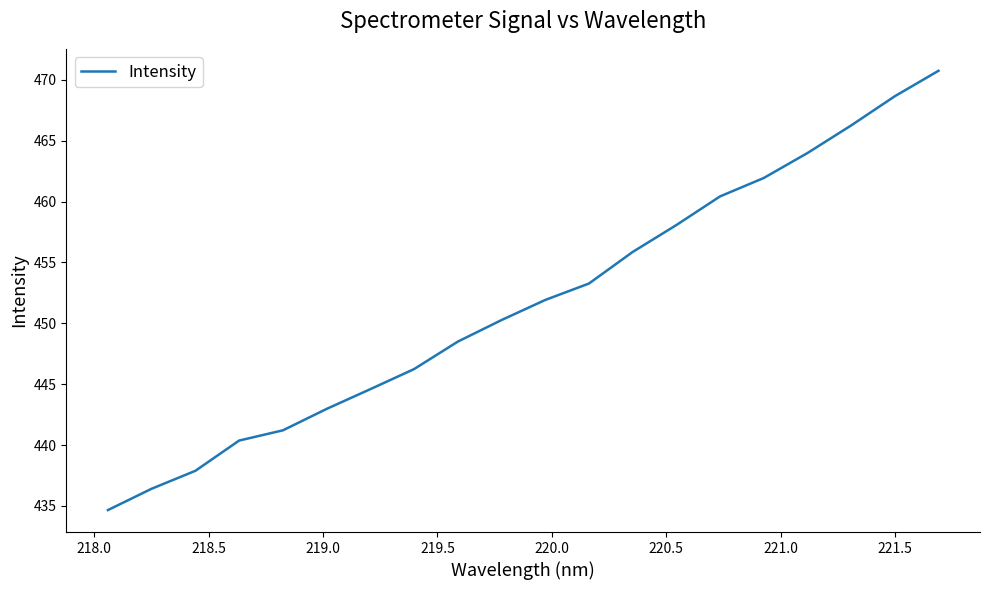

What is the maximum value shown in the chart?

470.7